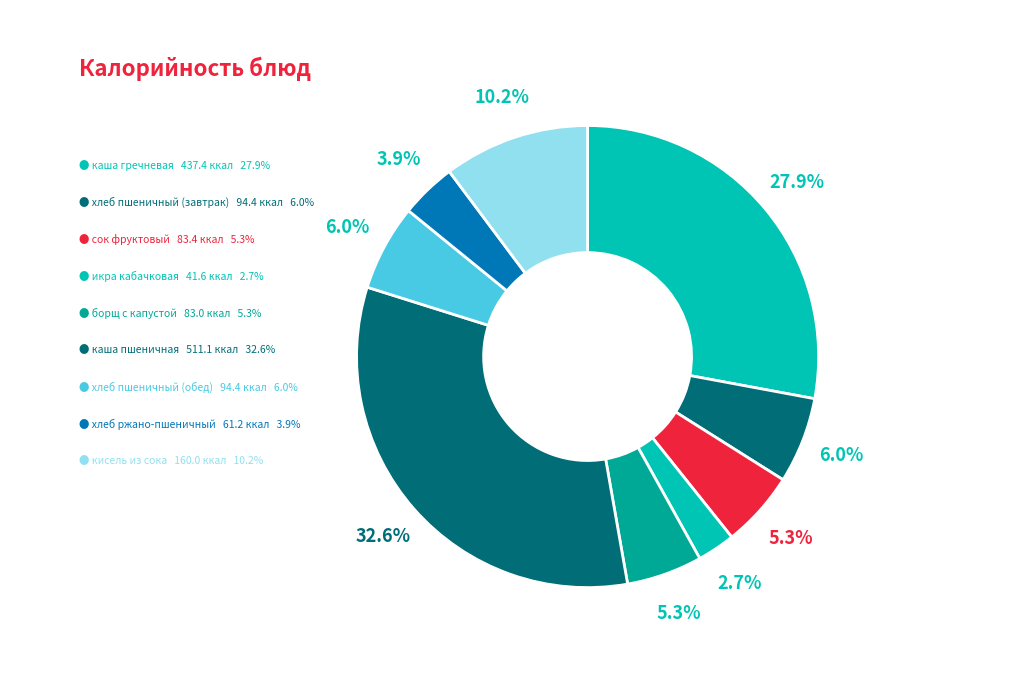

Is there any slice that represents more than half of the pie?

No